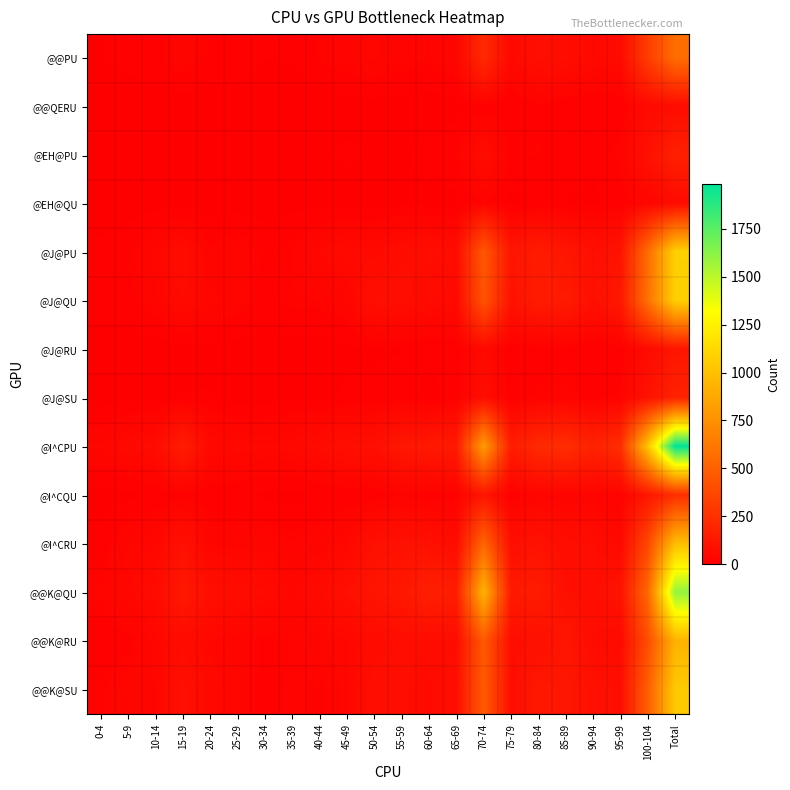

What is the maximum value shown in the chart?

1982